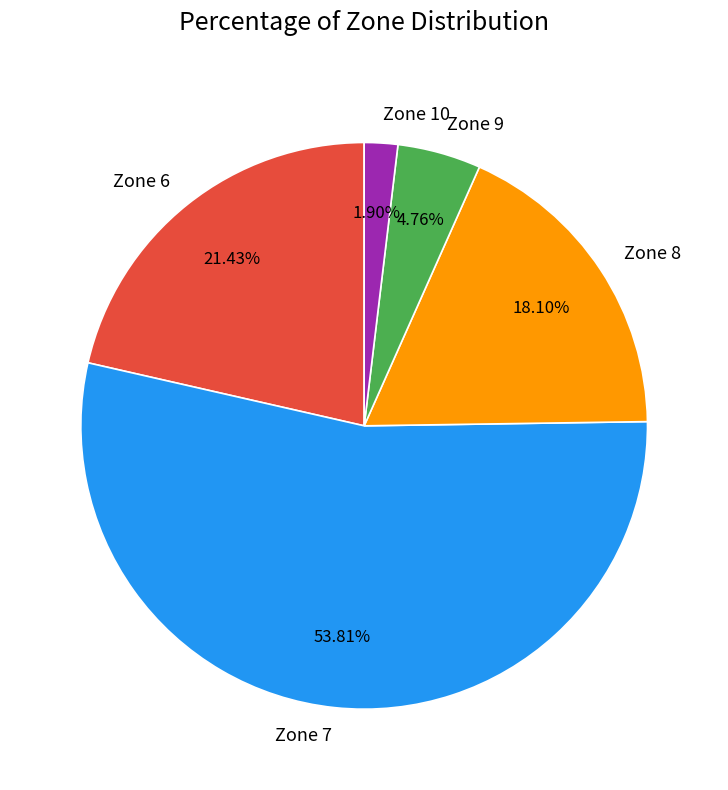

Is Zone 9 the majority of the pie?

No